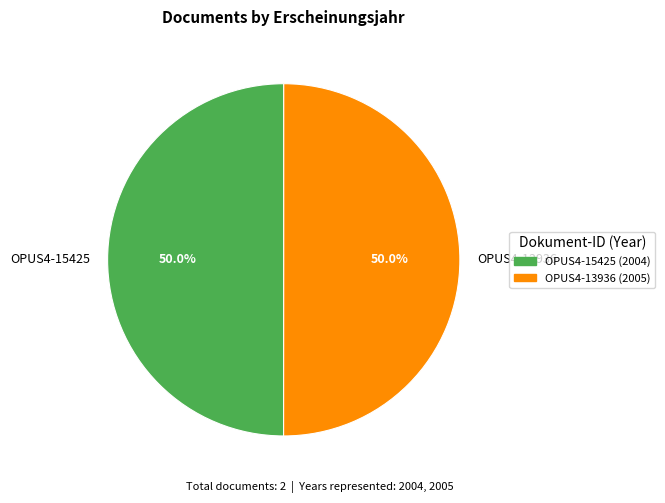

What portion of the pie excludes OPUS4-15425?

50.0%